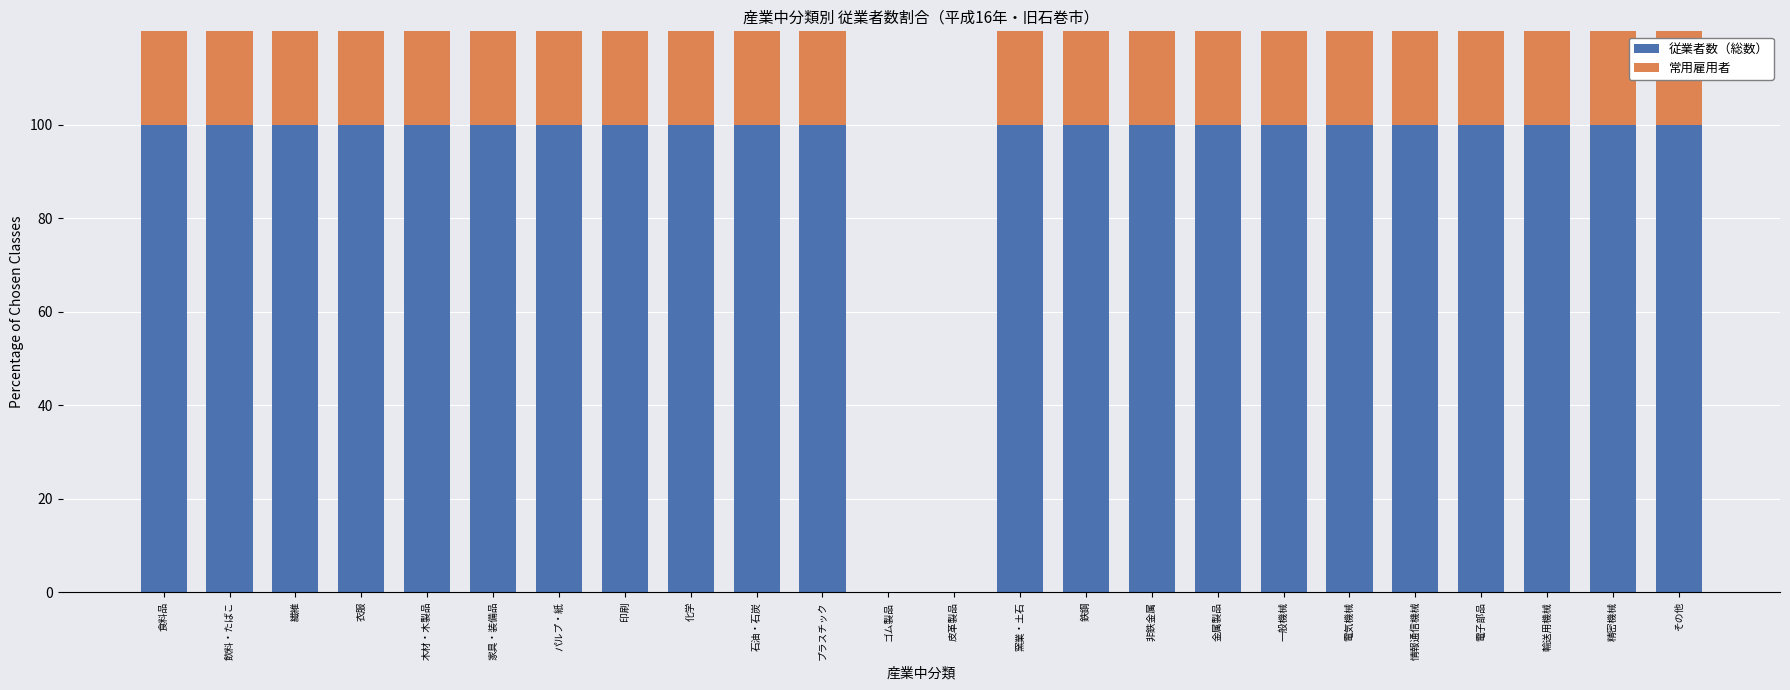

Is it true that 従業者数（総数） equals 100.0 at プラスチック?

True